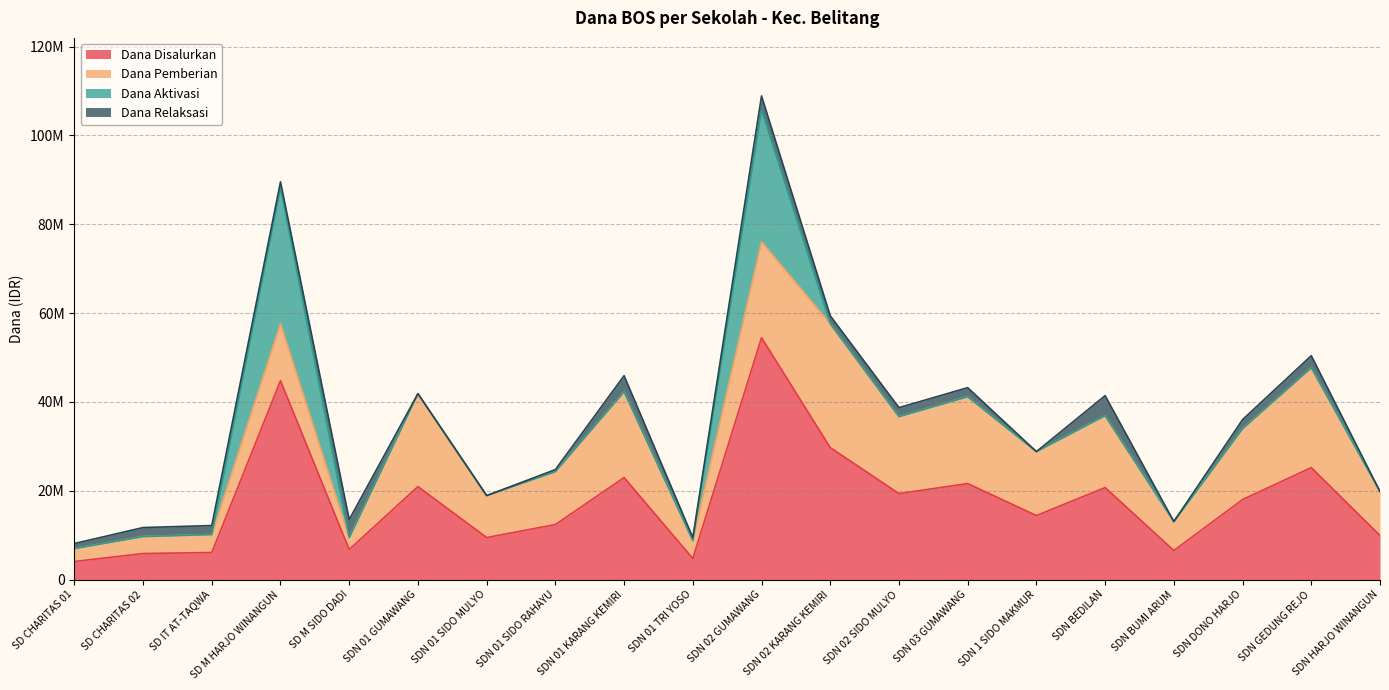

Which category has the highest value in the Dana Disalurkan series?

SDN 02 GUMAWANG